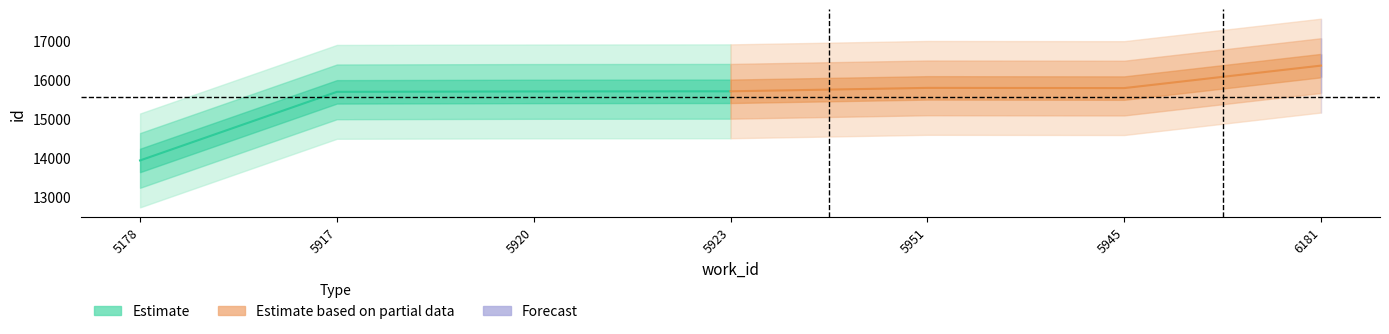

Which category has the lowest value across all series?

5178